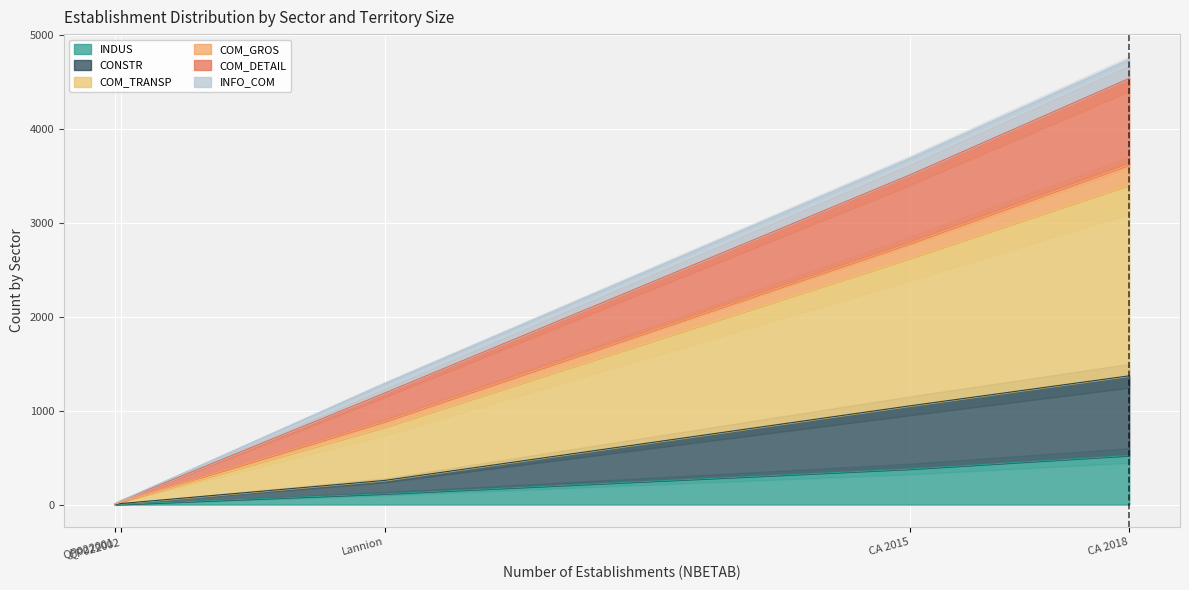

Is it true that CONSTR equals 1 at QP022001?

True